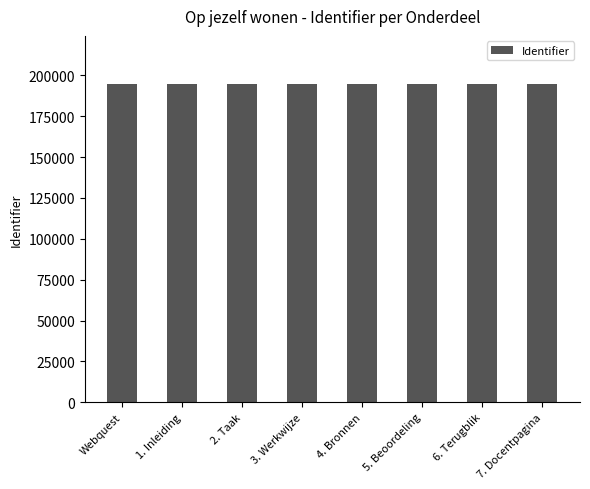

What is the change in value from 2. Taak to 3. Werkwijze?

+1